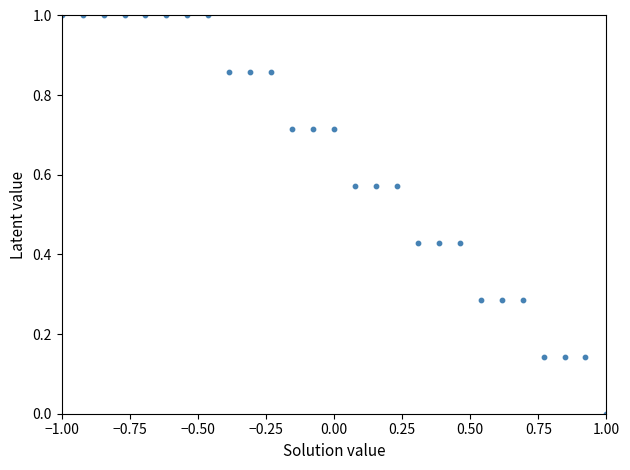

What is the range of Y values (max minus min)?

1.0